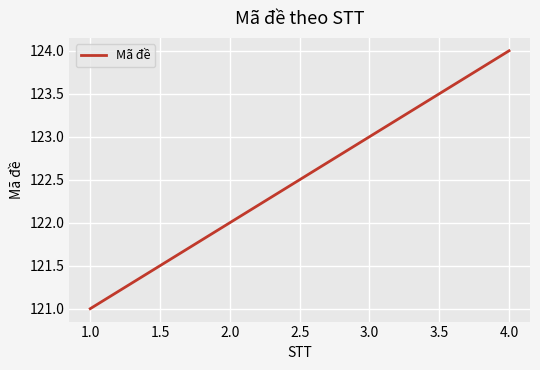

Rank the categories by value from lowest to highest.

1.0, 2.0, 3.0, 4.0